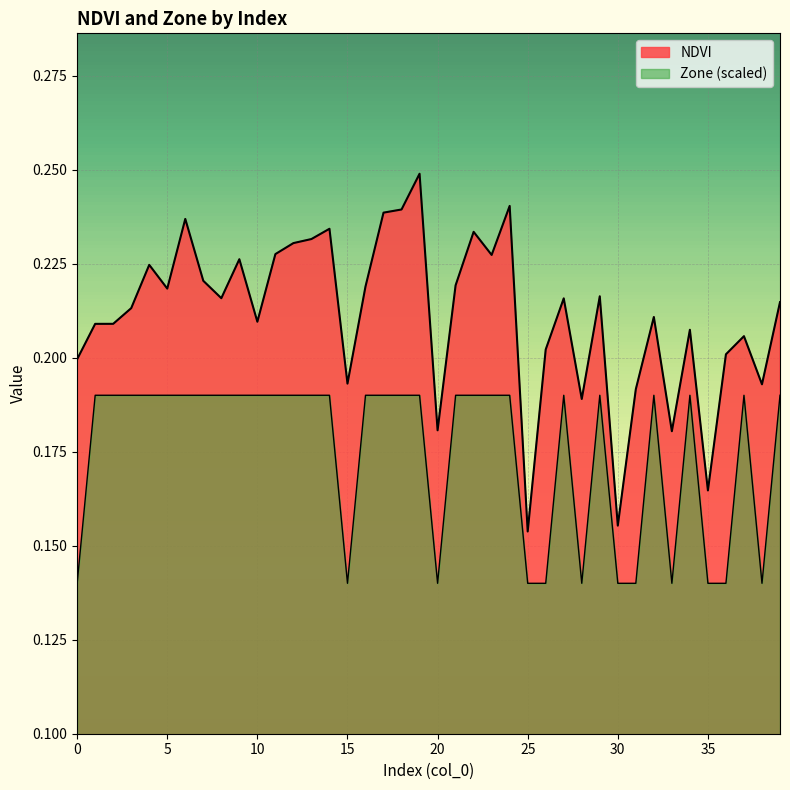

Which category has the highest value in the NDVI series?

19